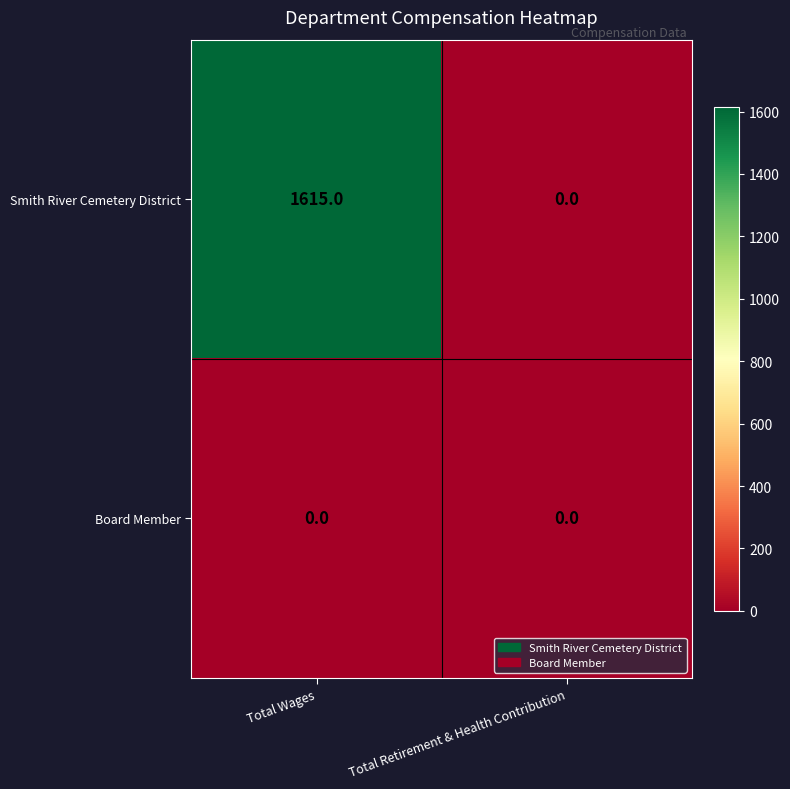

The Smith River Cemetery District series shows 0 at Total Retirement & Health Contribution. True or false?

True